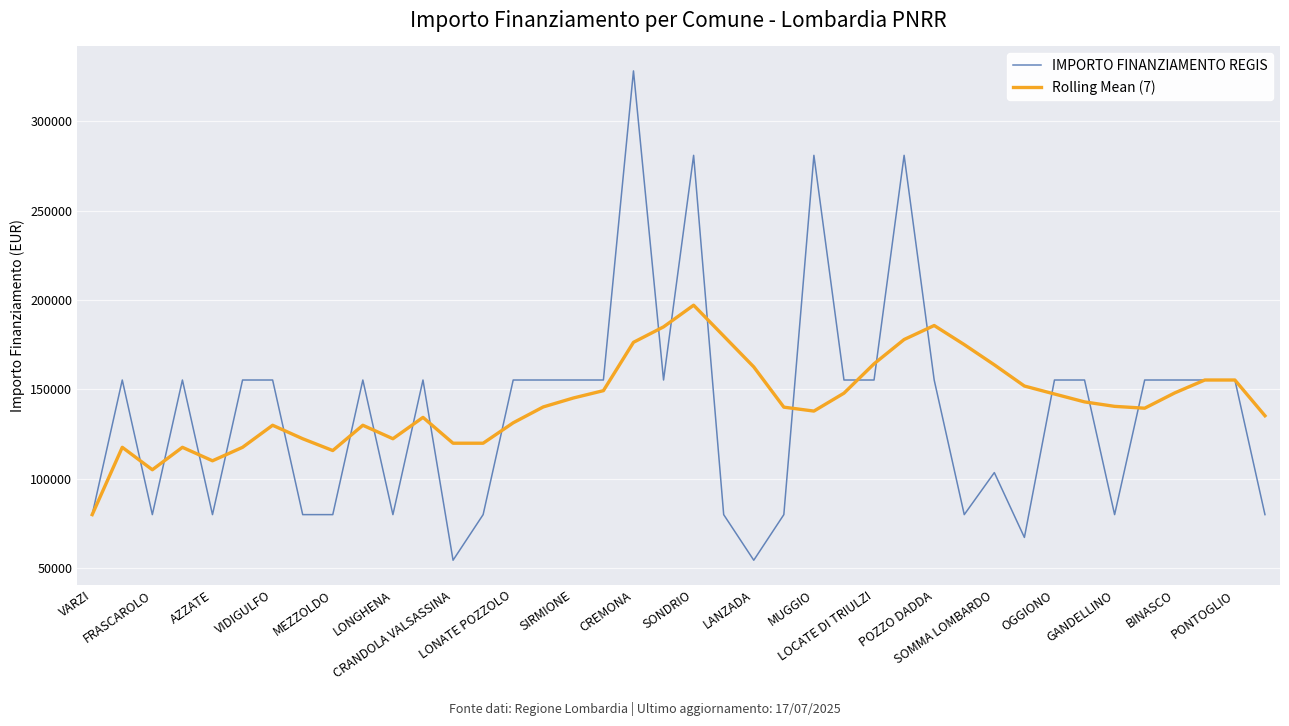

Which series has the largest range (max minus min)?

IMPORTO FINANZIAMENTO REGIS